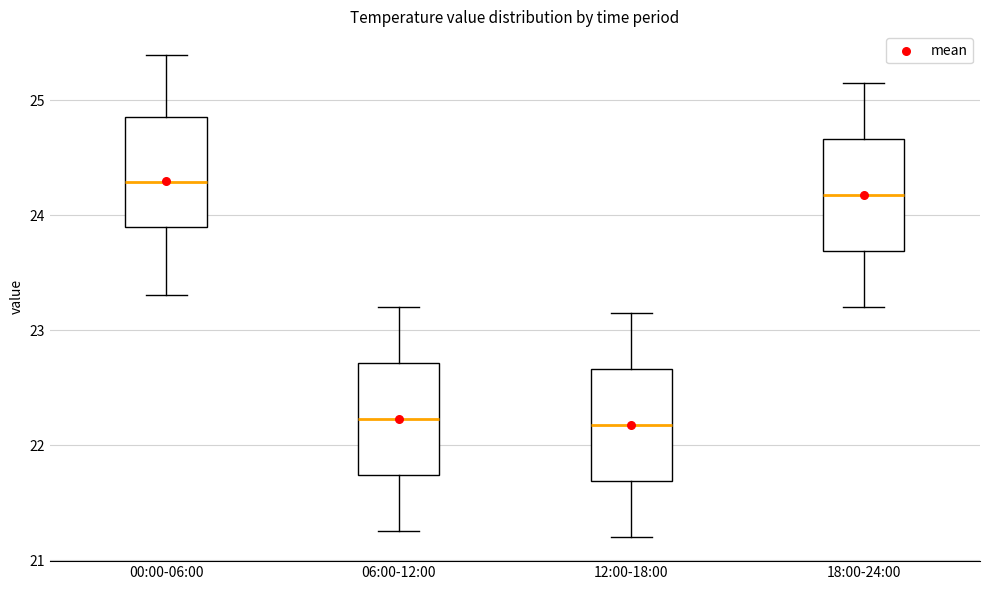

Reading left to right, read every box against the y-axis: the position of its median line, the range the box covers, and the ends of its whiskers. The values are not printed on the chart, so give them approximately, as read against the axis.

00:00-06:00: median 24.3, box 23.9 to 24.9, whiskers 23.3 to 25.4
06:00-12:00: median 22.2, box 21.7 to 22.7, whiskers 21.3 to 23.2
12:00-18:00: median 22.2, box 21.7 to 22.7, whiskers 21.2 to 23.2
18:00-24:00: median 24.2, box 23.7 to 24.7, whiskers 23.2 to 25.2